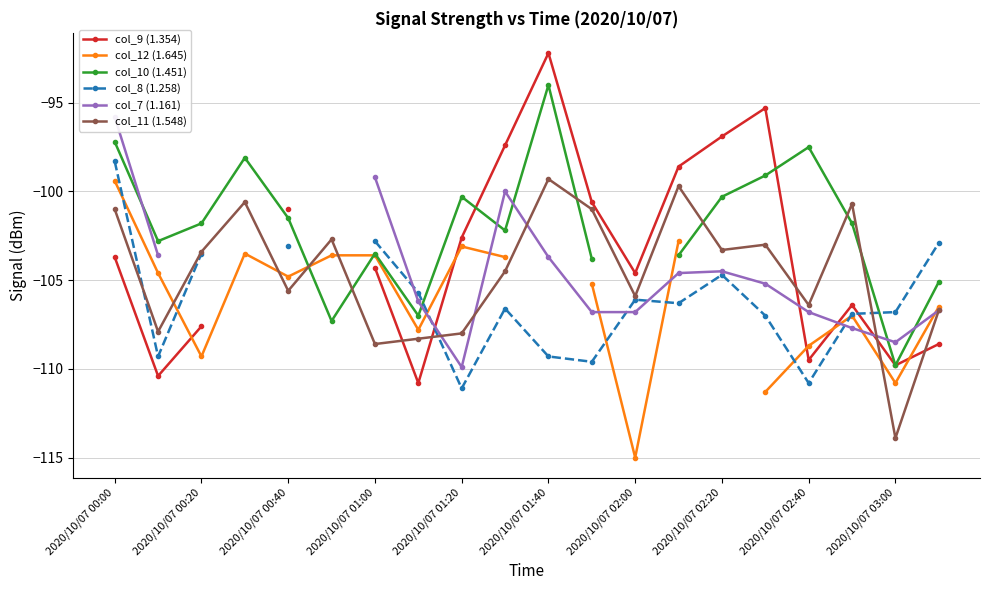

What is the average value of the col_11 (1.548) series?

-104.5